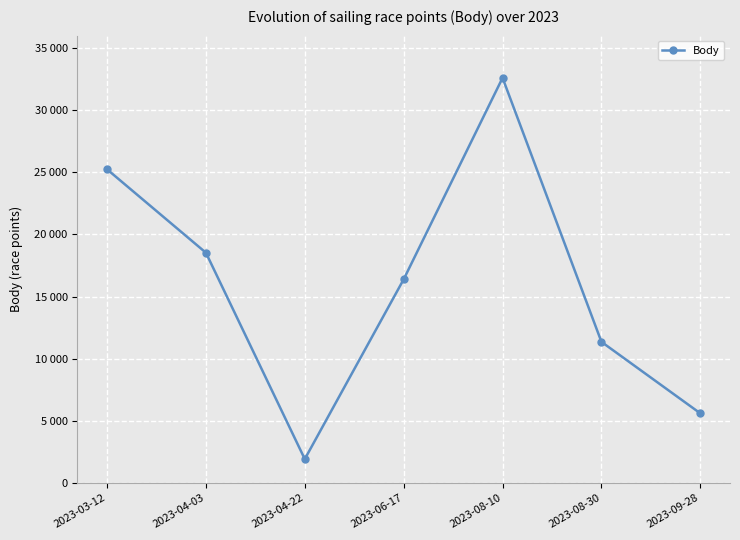

Does the chart have visible grid lines?

Yes